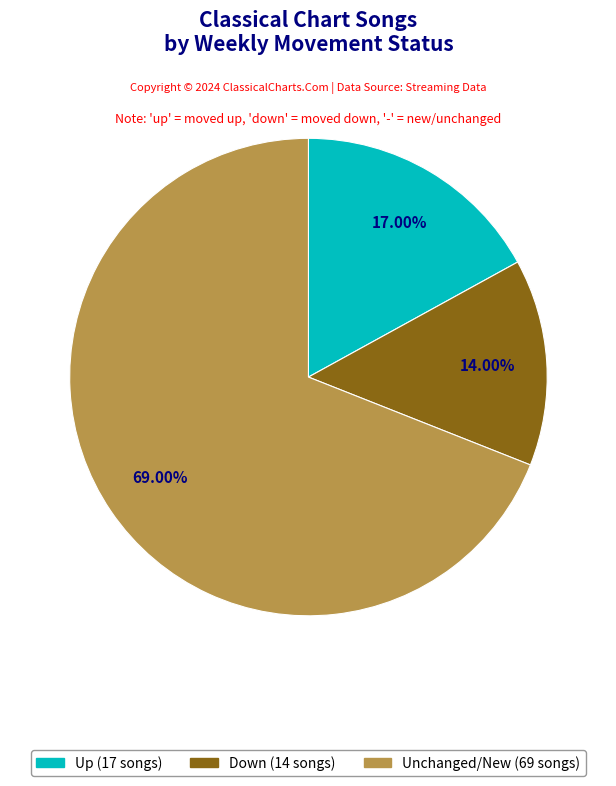

What is the largest slice in the pie chart?

Unchanged/New (69 songs)